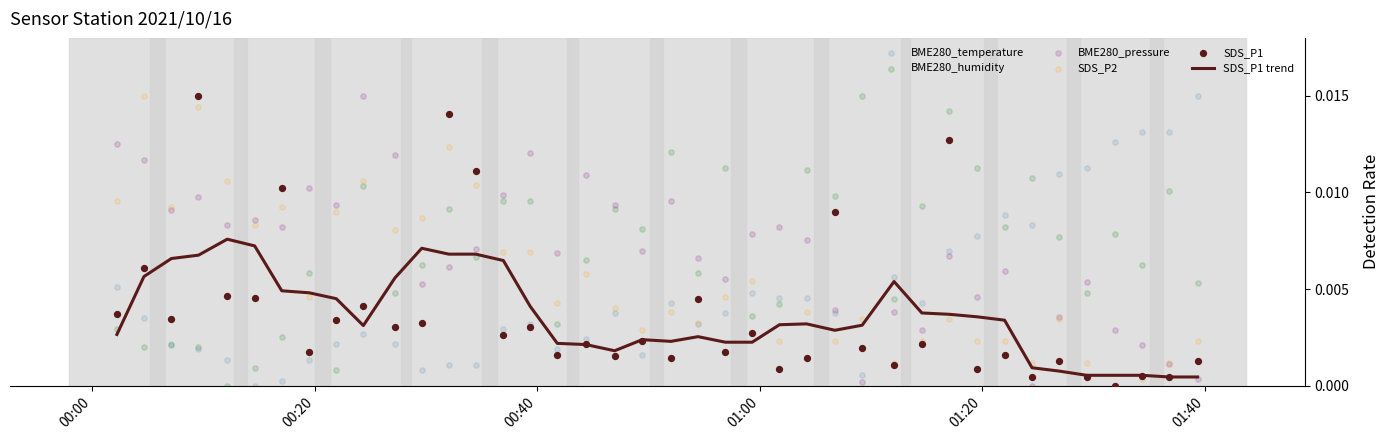

Is the value of BME280_humidity at 01:00 greater than the value of BME280_pressure at 23?

No